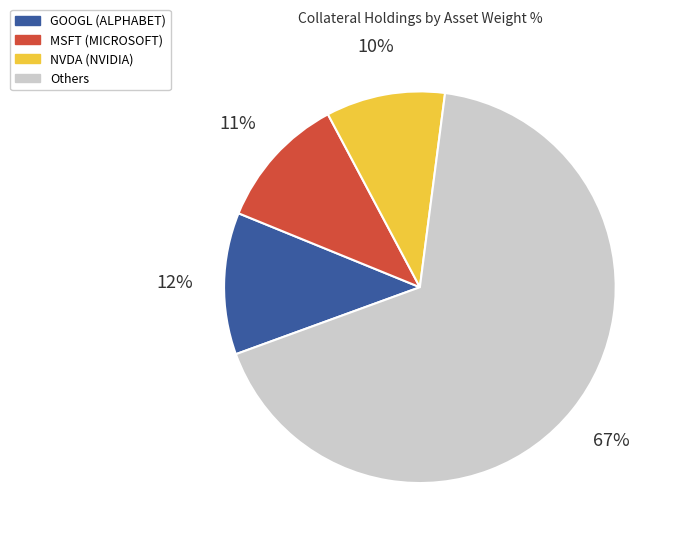

To the nearest percent, what is the average slice percentage?

25%